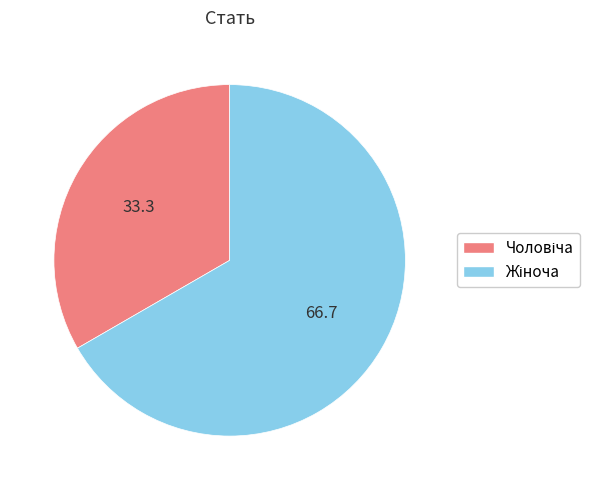

Does any single category account for the majority?

Yes